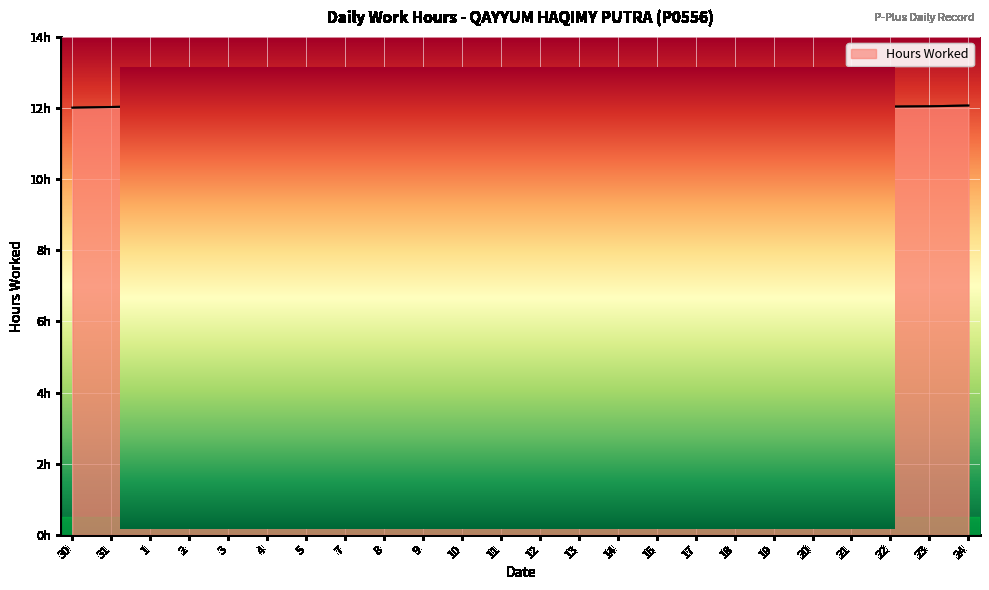

True or false: there are more than 0 points higher than both neighbors.

True